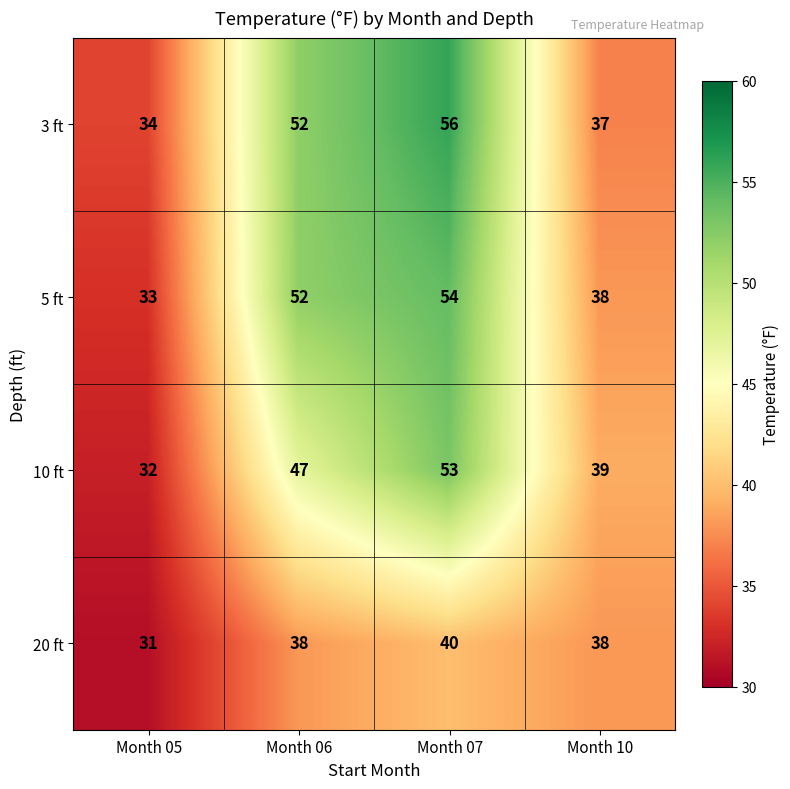

Count the number of data series in this chart.

4